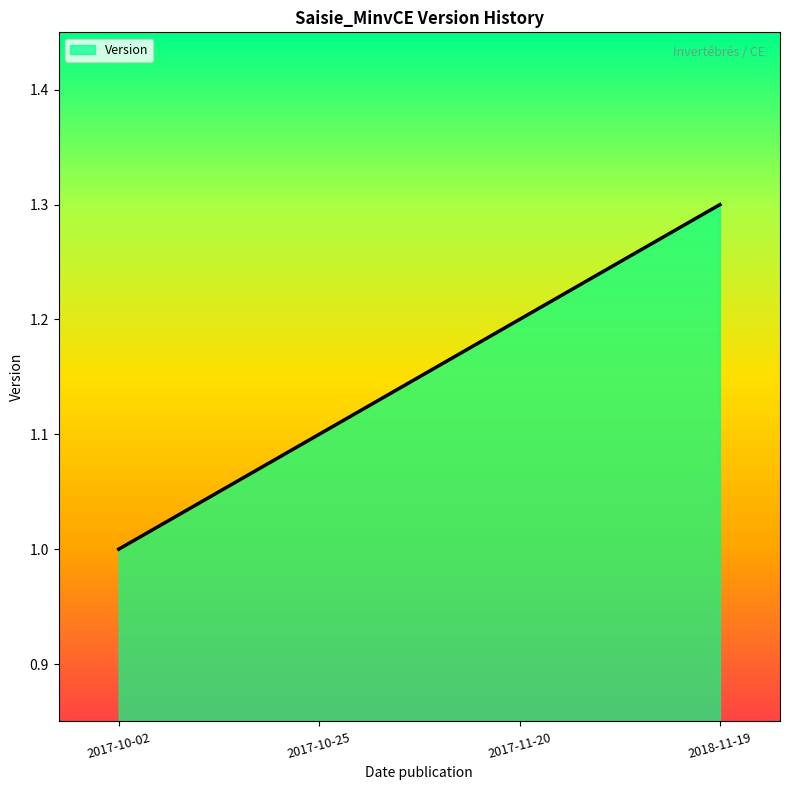

What is the sum of all values?

4.6